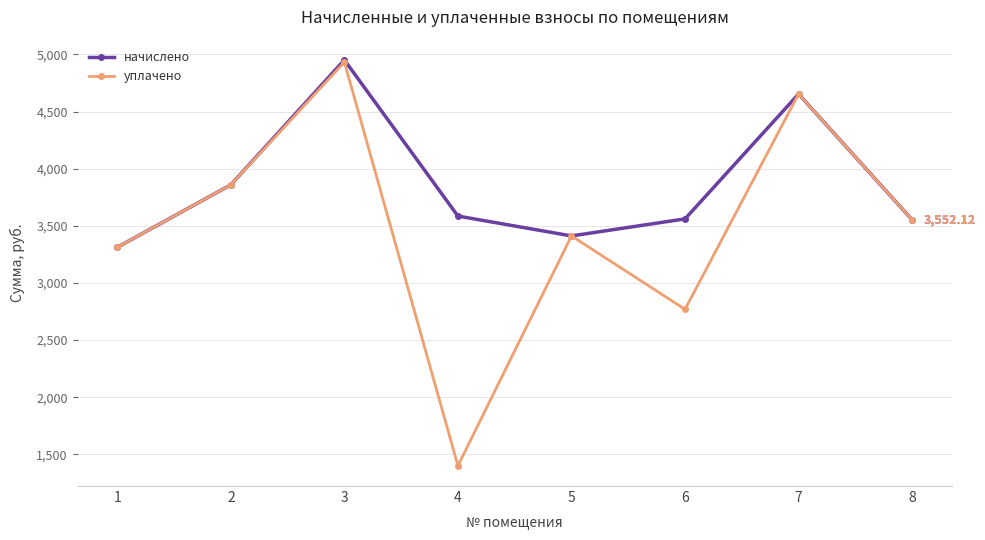

True or false: начислено has a value of 6159.5 at 2.

False